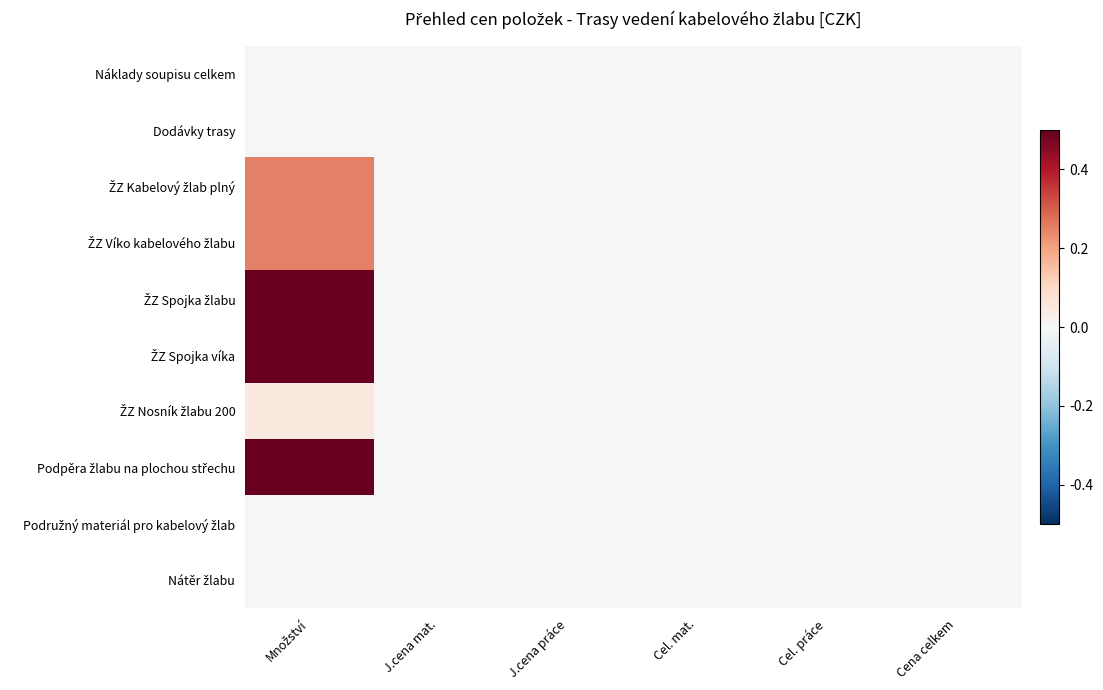

Rank the categories by Podružný materiál pro kabelový žlab value from lowest to highest.

J.cena mat., J.cena práce, Cel. mat., Cel. práce, Cena celkem, Množství